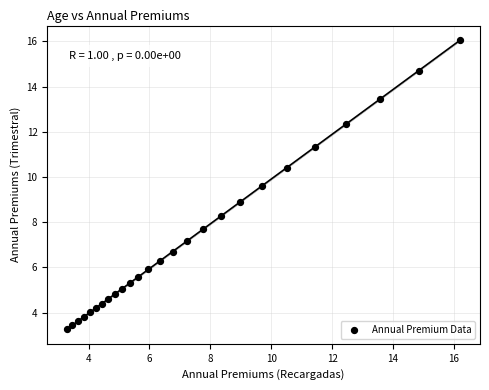

What is the range of X values (max minus min)?

12.9